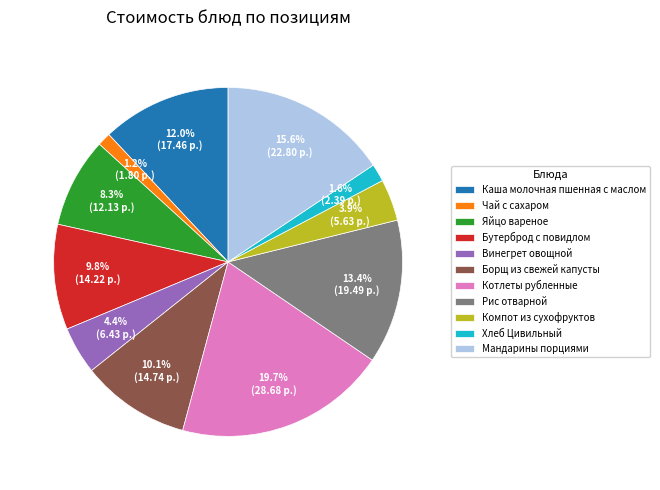

To the nearest percent, what is the average slice percentage?

9%